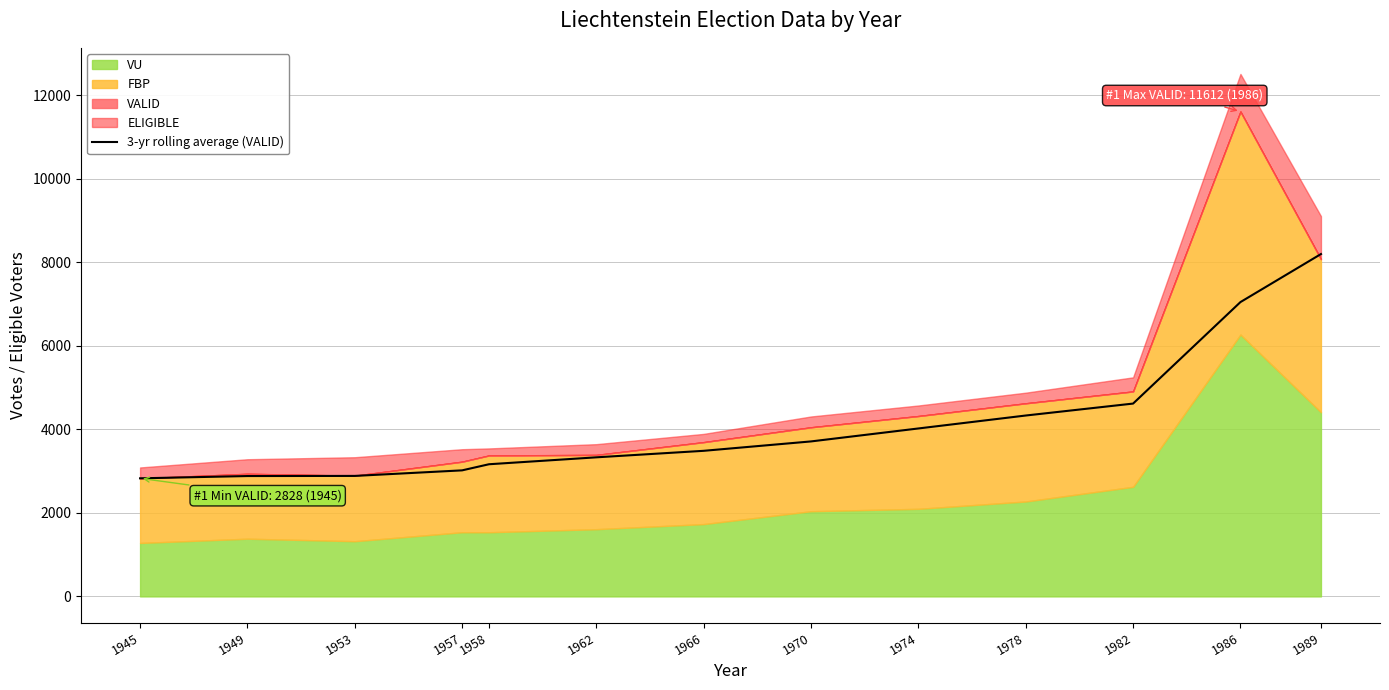

At which label is 3-yr rolling average (VALID) closest to 5513?

1982